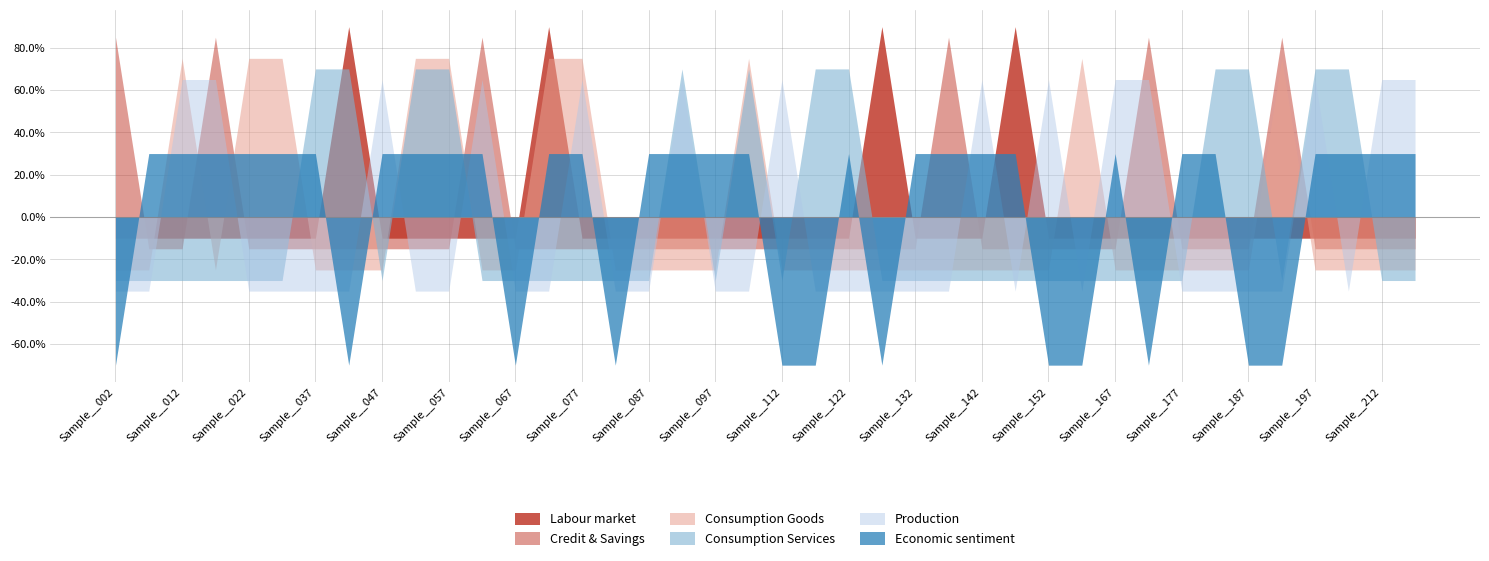

Does the chart have visible grid lines?

Yes